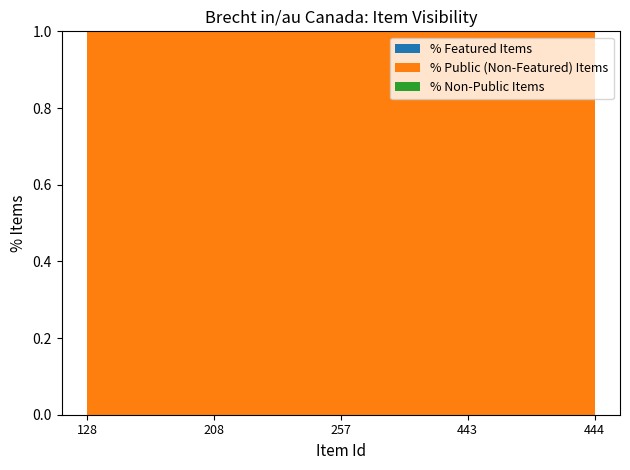

Reading right to left, extract all data points from this chart.

featured: 444=0	443=0	257=0	208=0	128=0
public: 444=1	443=1	257=1	208=1	128=1
remainder: 444=0	443=0	257=0	208=0	128=0